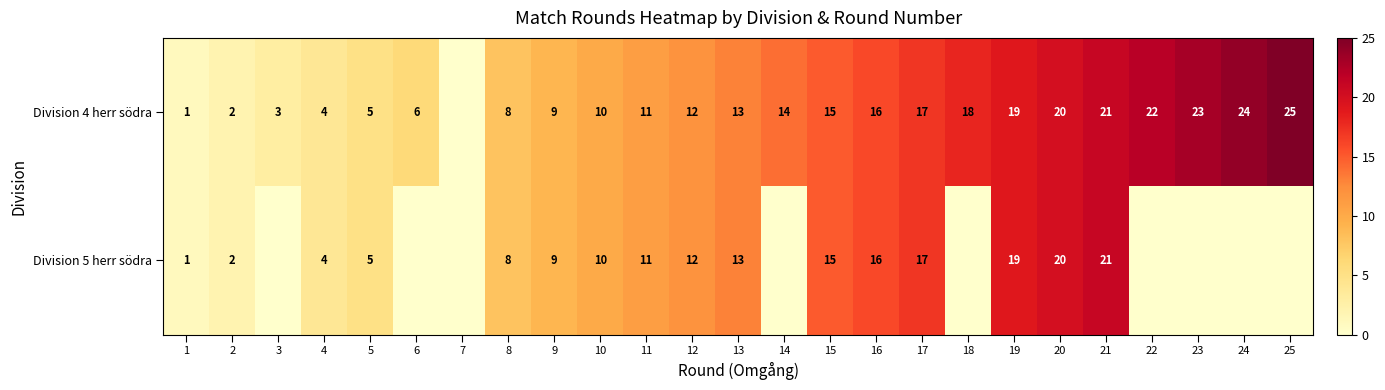

Is the value of Division 4 herr södra at 16 greater than the value of Division 5 herr södra at 9?

Yes